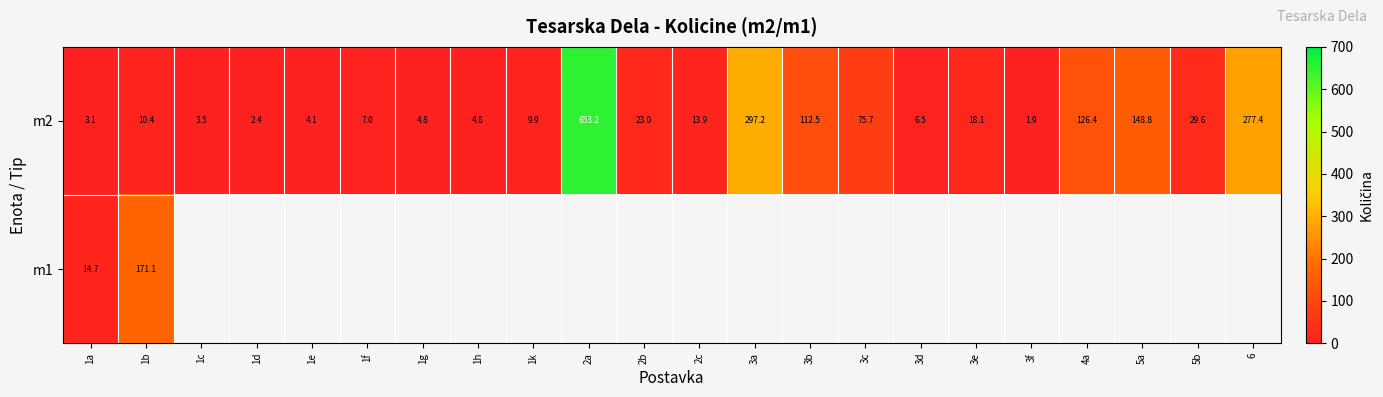

At which label does m2 reach its minimum?

3f